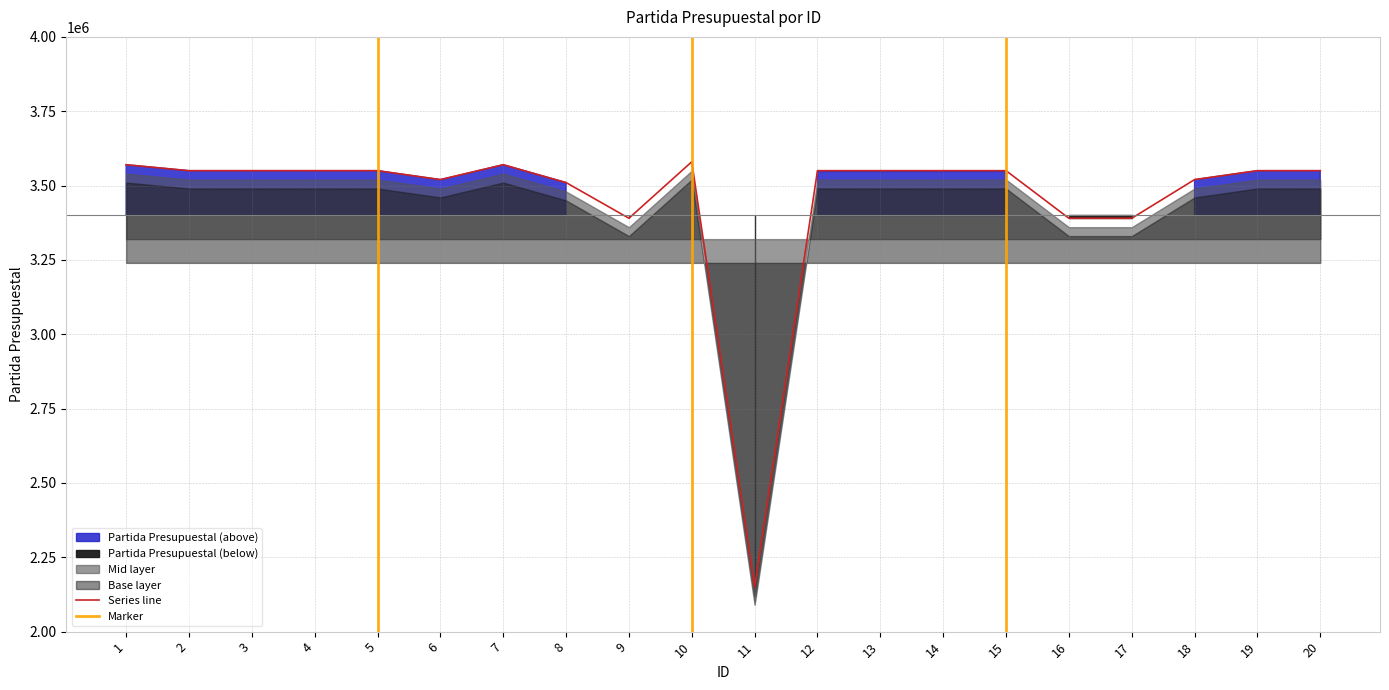

List the labels in order of value, smallest first.

11, 9, 16, 17, 8, 6, 18, 2, 3, 4, 5, 12, 13, 14, 15, 19, 20, 1, 7, 10